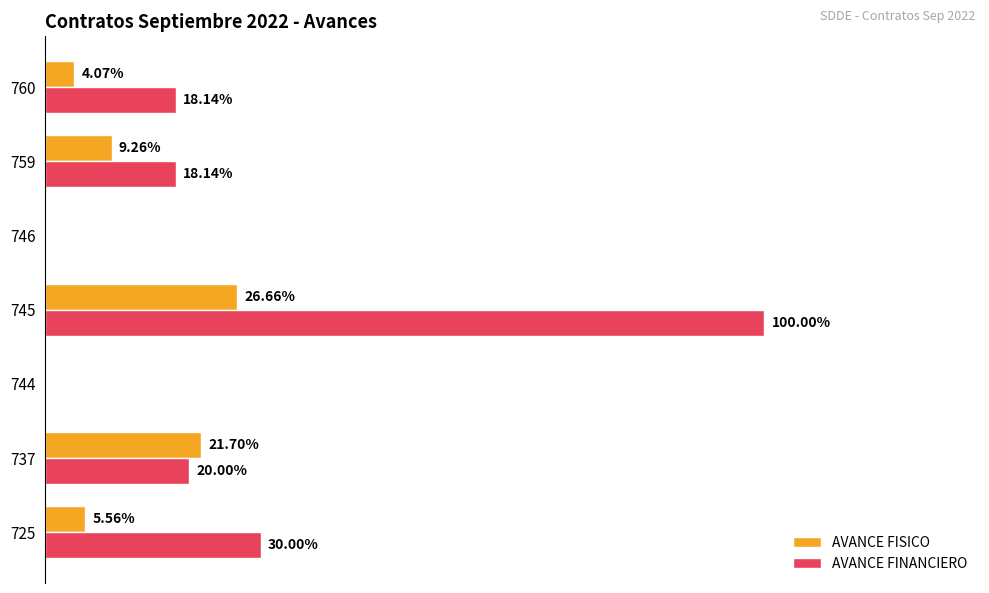

Which series has the largest total across all categories?

AVANCE FINANCIERO